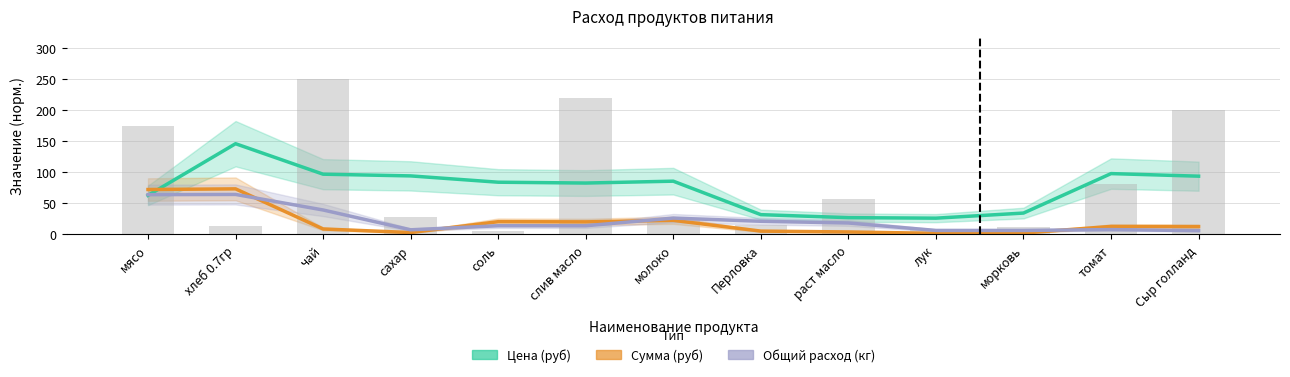

At which label does Сумма (руб) first exceed 12?

мясо